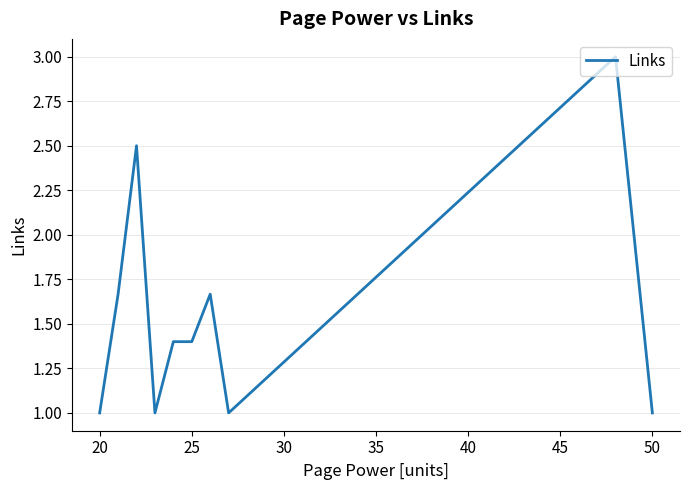

What is the difference between the maximum and minimum values?

2.0